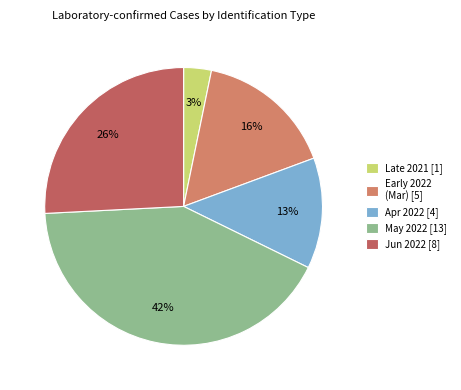

To the nearest percent, what is the difference between the largest and smallest slice percentages?

39%